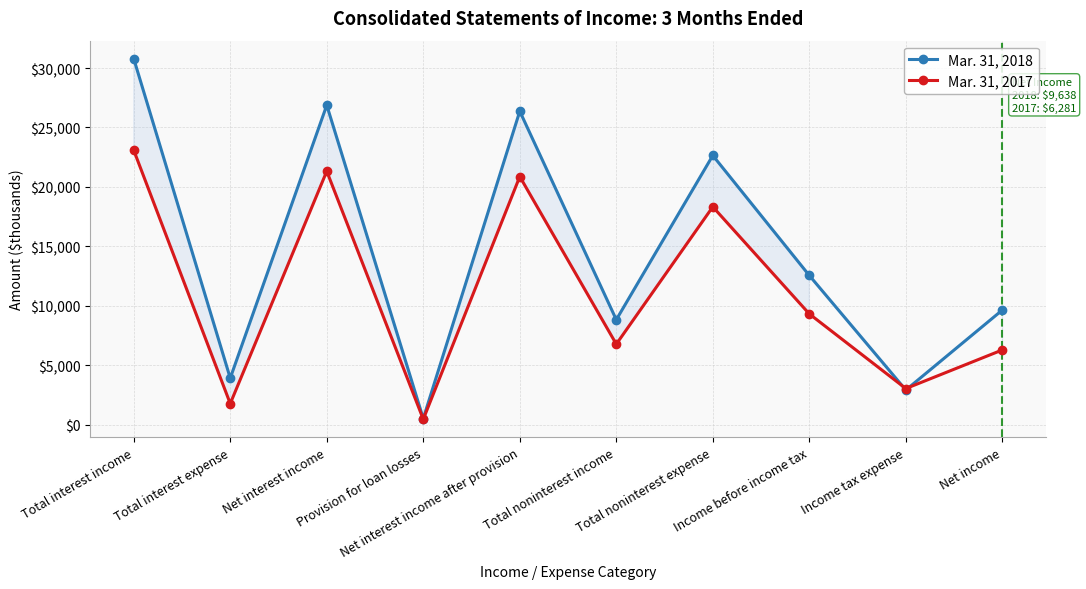

Which has a higher value, Net interest income after provision or Total interest income?

Total interest income